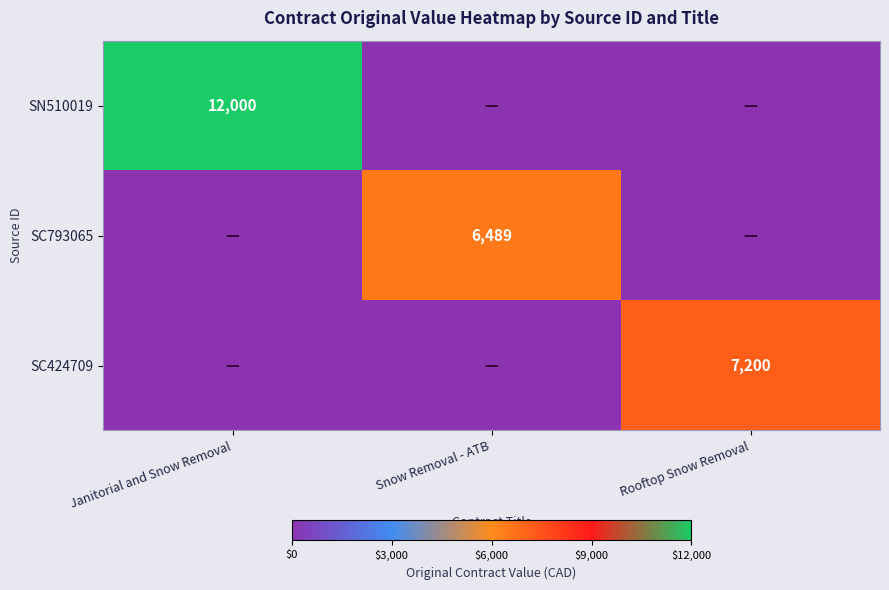

Is it true that SC424709 equals 9929 at Rooftop Snow Removal?

False